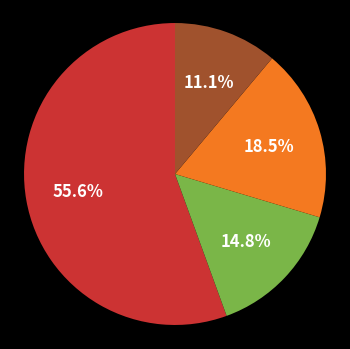

How many slices are in this pie chart?

4